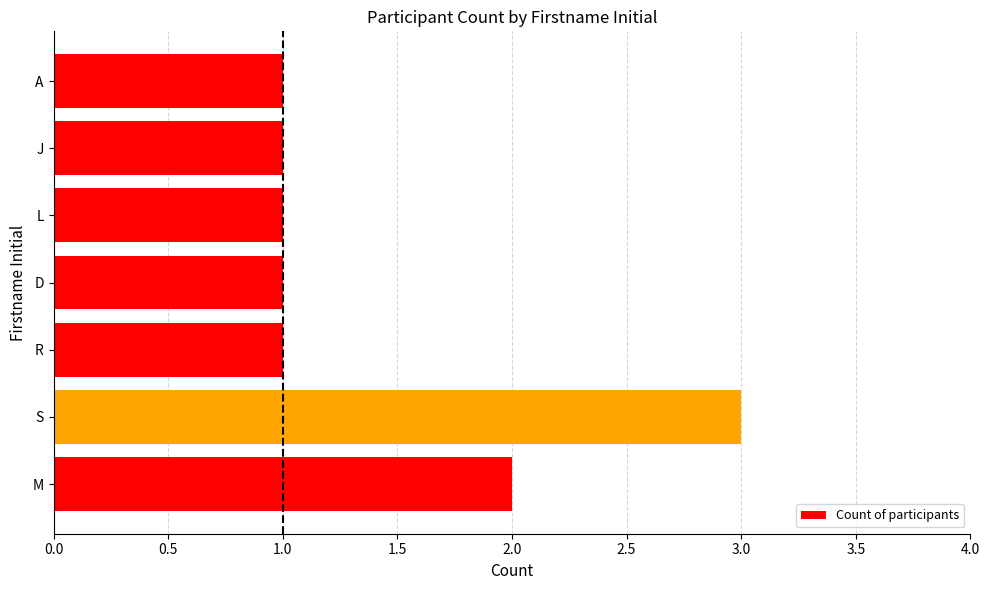

At which category does the chart reach its peak across all series?

S